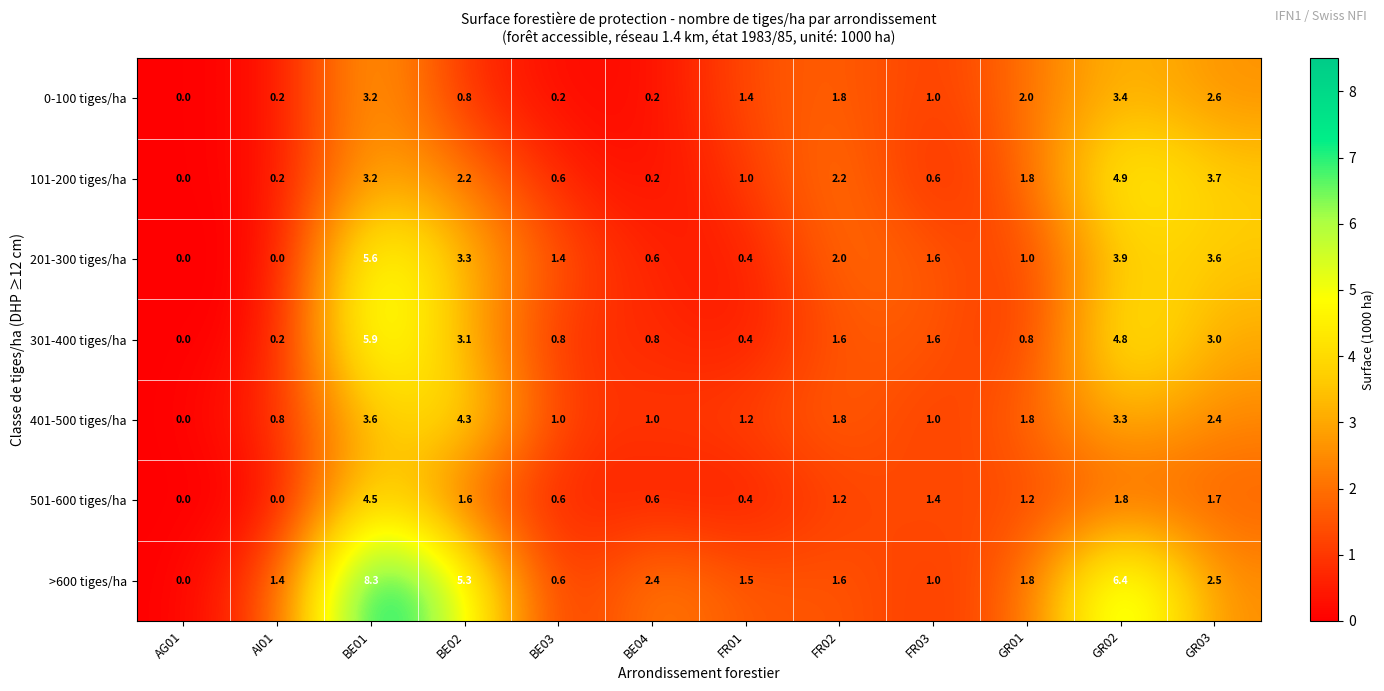

Is it true that 501-600 tiges/ha equals 0.0 at AI01?

True